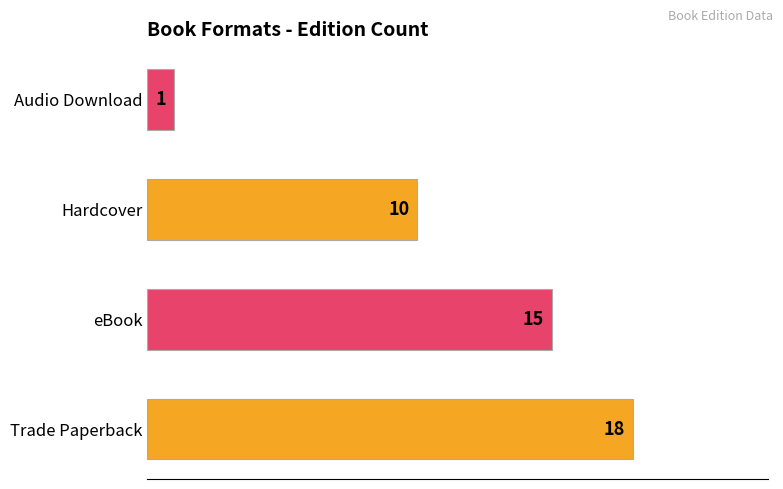

Is it true that the value at Audio Download is 1?

True